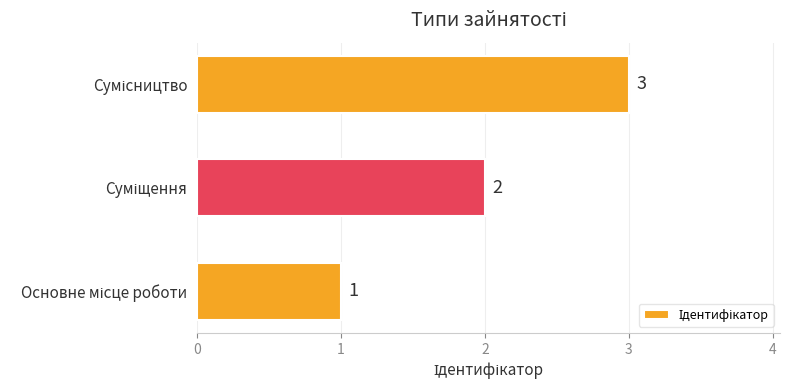

What is the sum of all values?

6